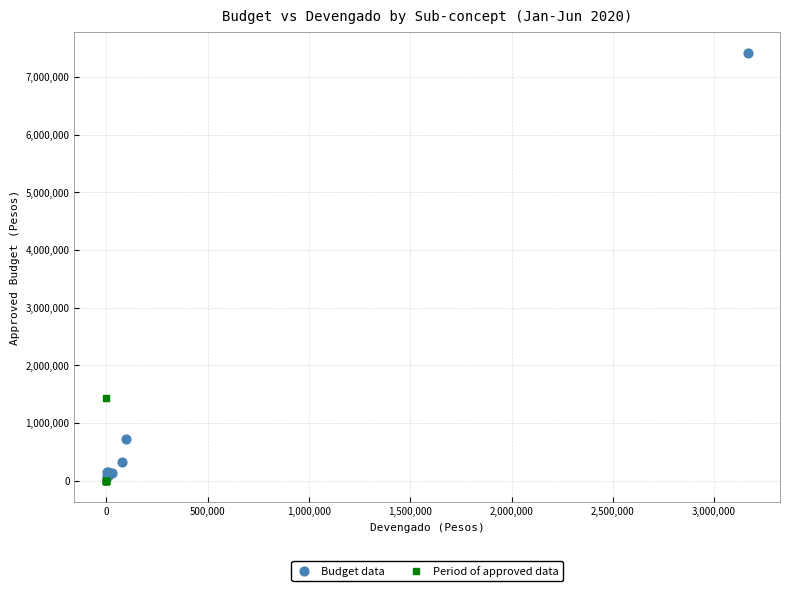

Which series has the widest spread of Y values?

Budget data